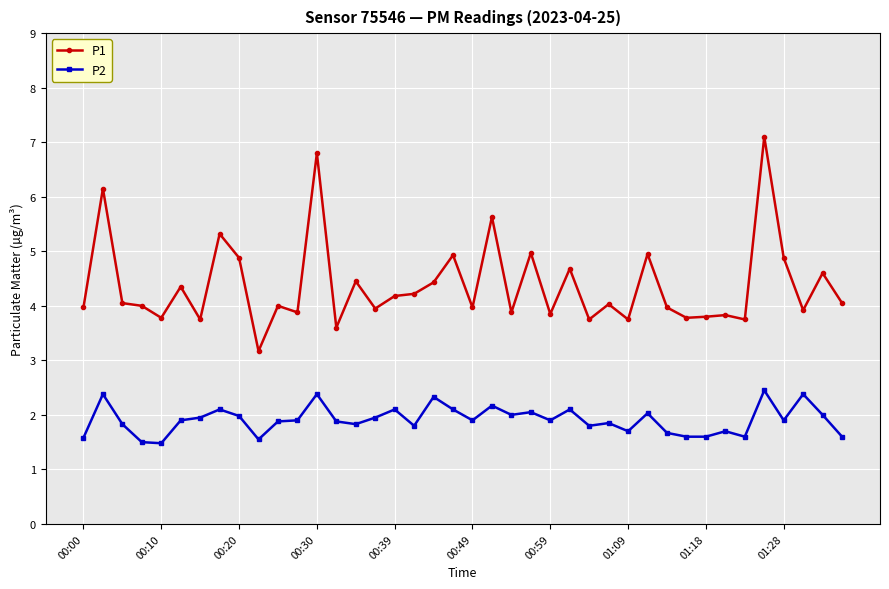

True or false: P1 and P2 intersect in this chart.

False